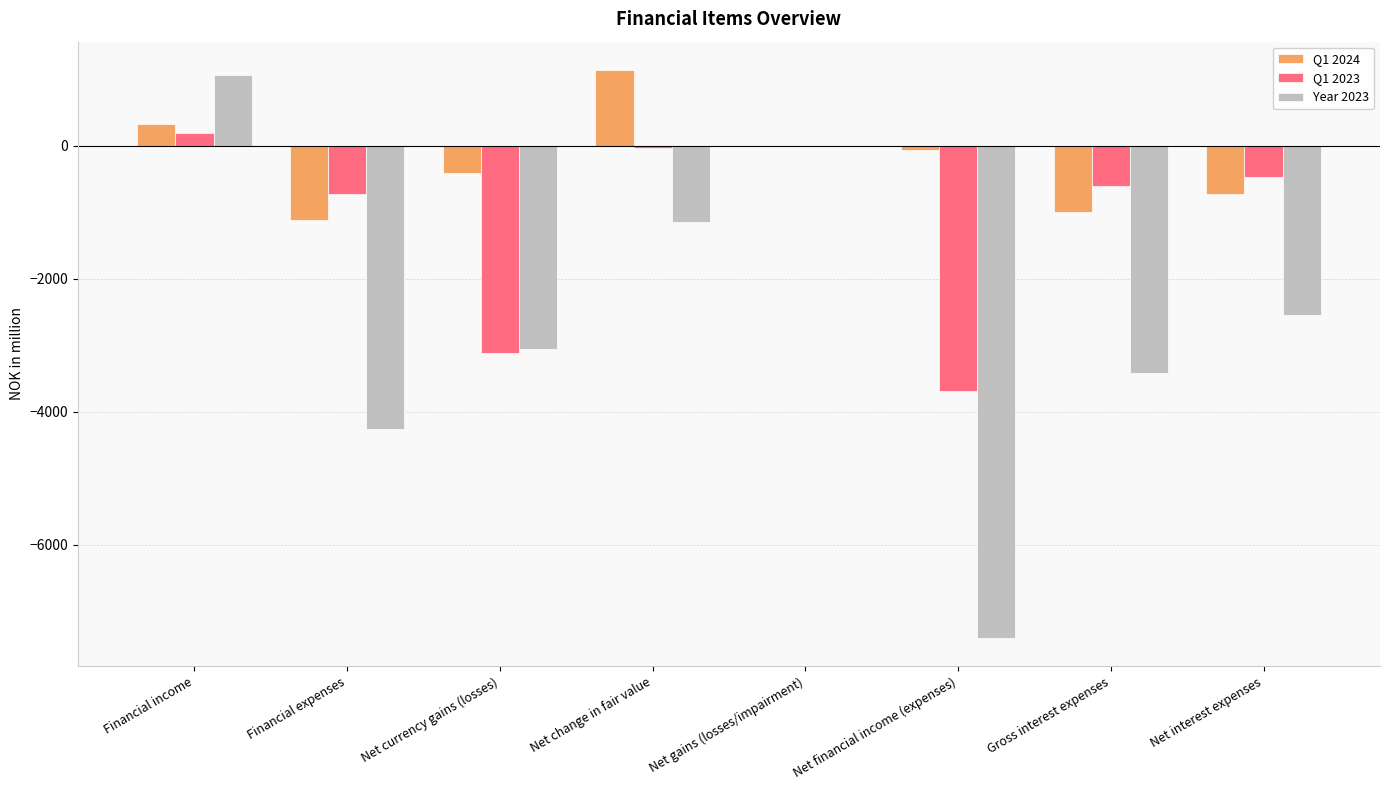

What is the greatest value displayed?

1137.7